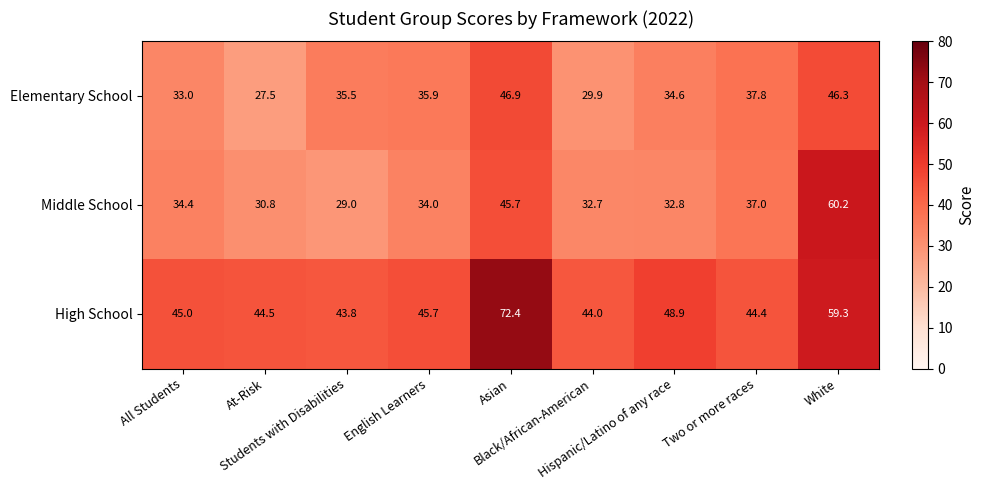

Which series has the largest total across all categories?

High School